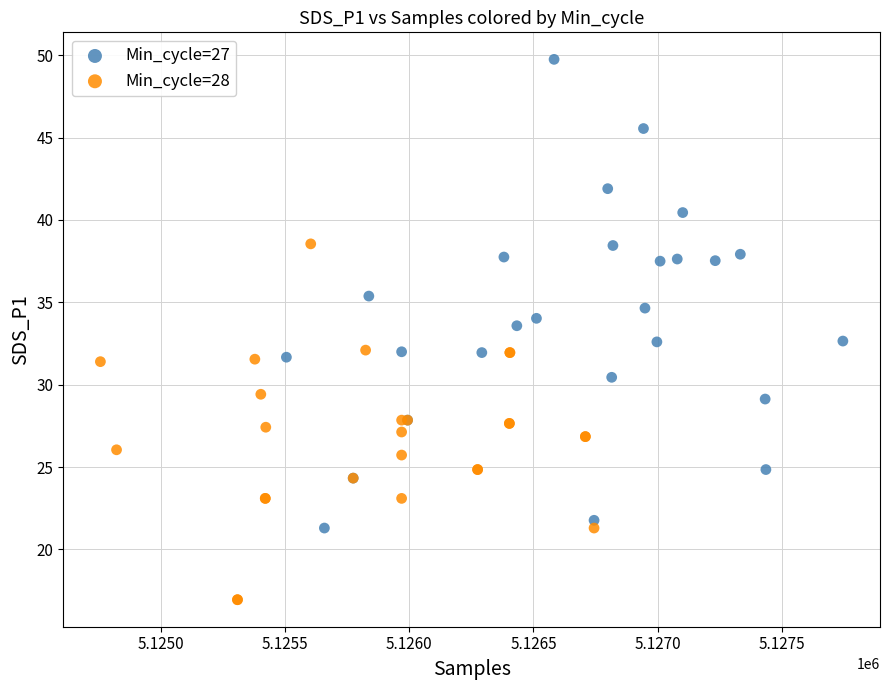

What are all the series names shown in the legend?

Min_cycle=27, Min_cycle=28